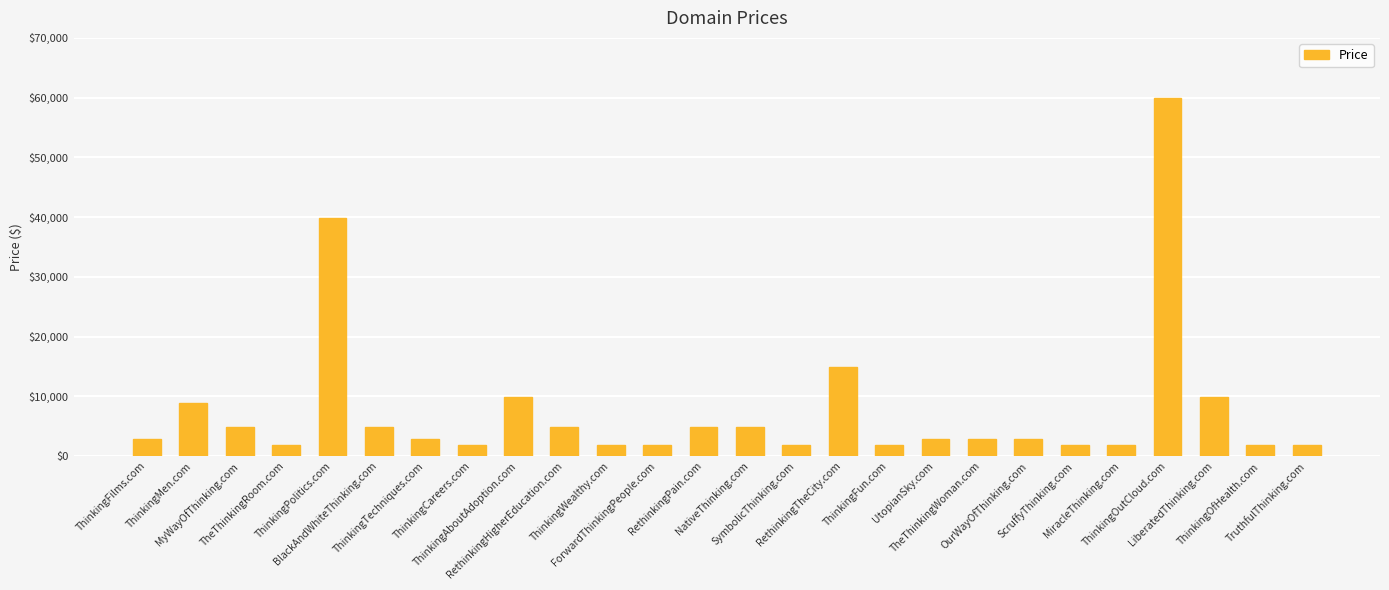

What is the sum of all values?

201088